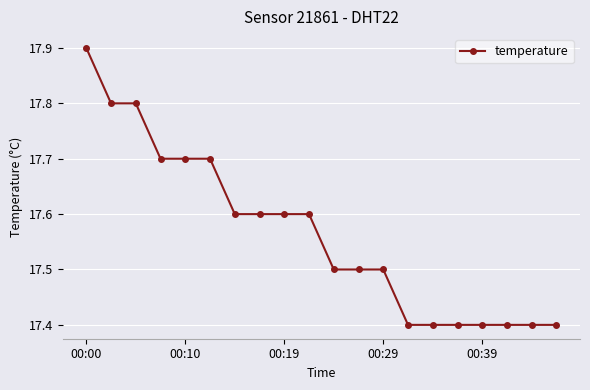

What is the minimum value shown in the chart?

17.4